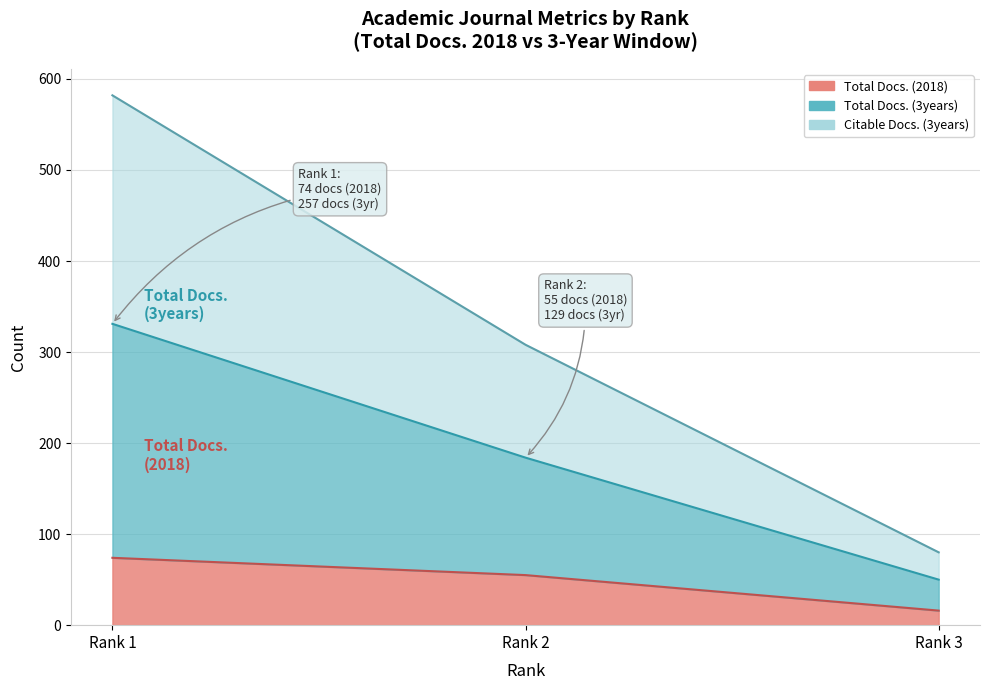

True or false: Total Docs. (2018) has a value of 16 at Rank 3.

True